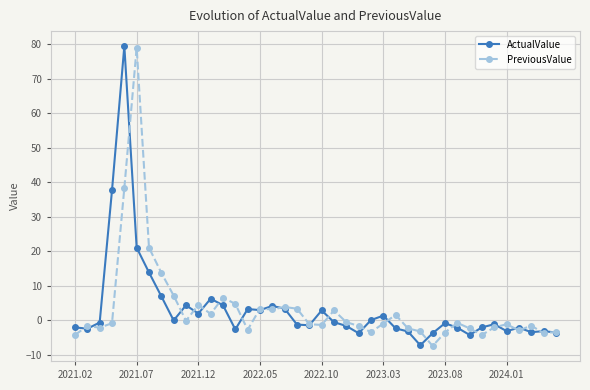

What is the value of the ActualValue point at the 29th from the left?

-7.2